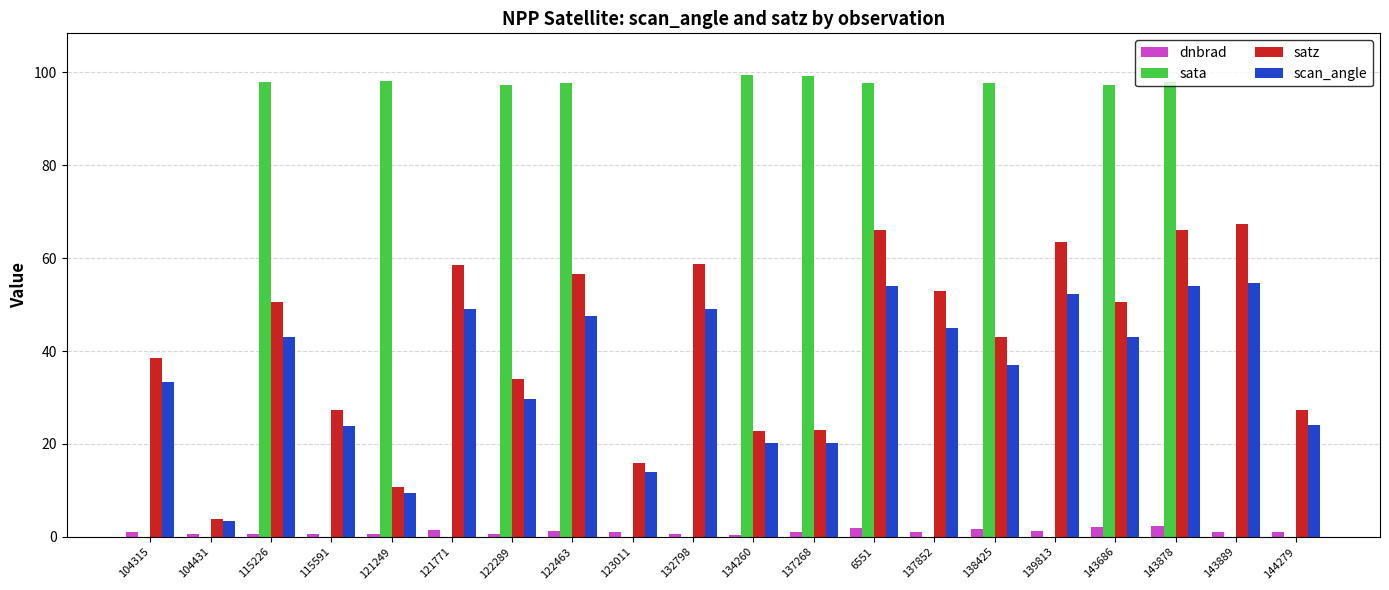

What is the label of the 11th bar from the right?

132798